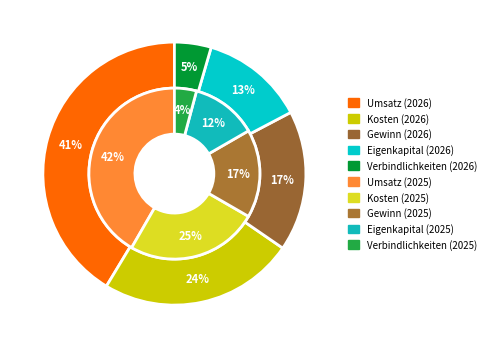

Is it true that Verbindlichkeiten is 4% of the pie?

True